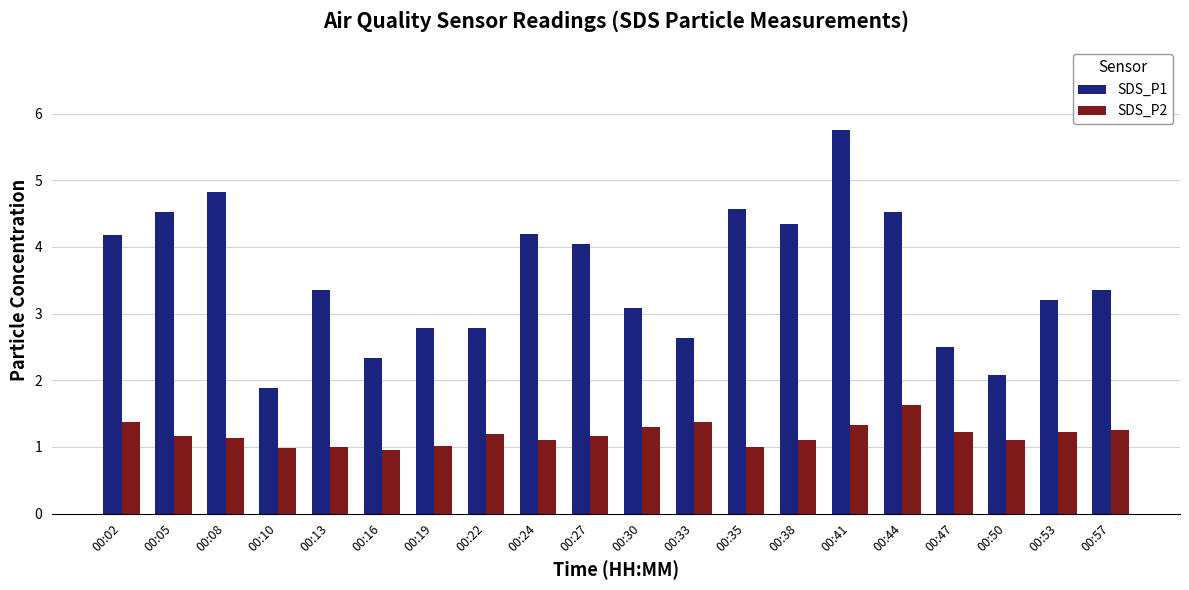

At which label does SDS_P1 reach its minimum?

00:10